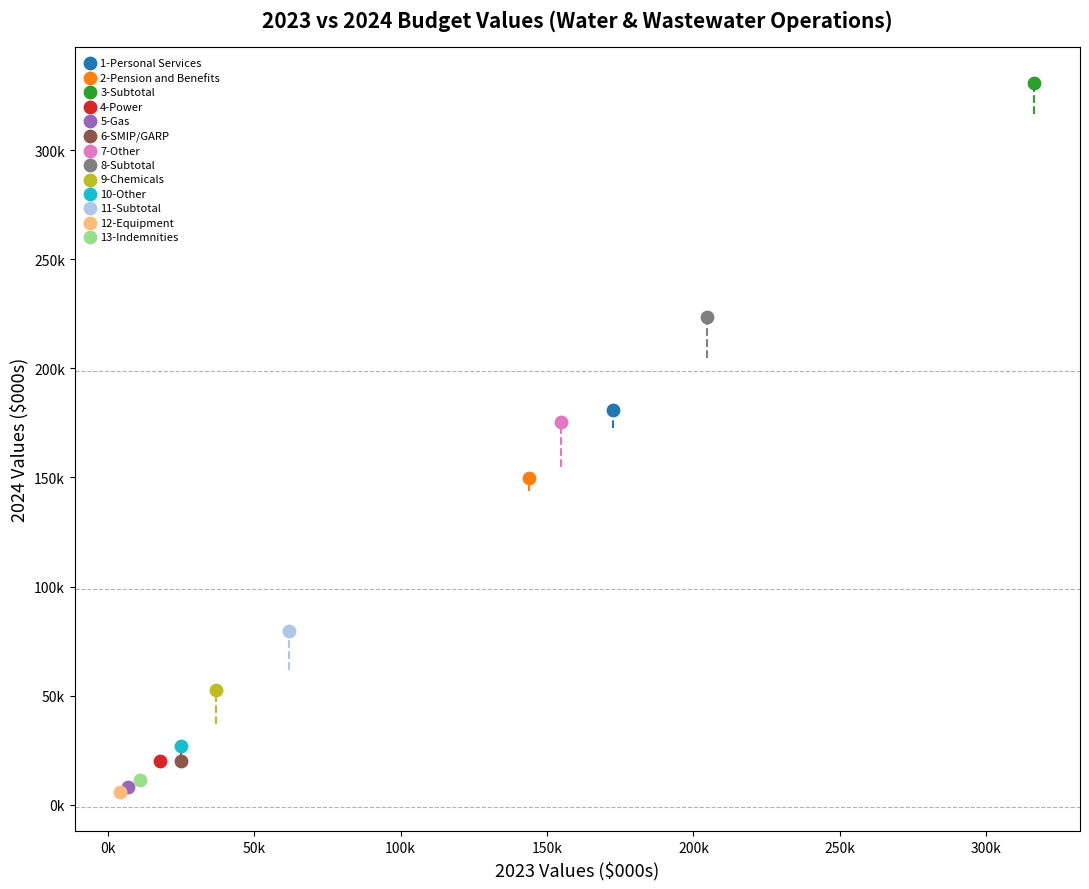

Which series contains the highest Y value?

3-Subtotal